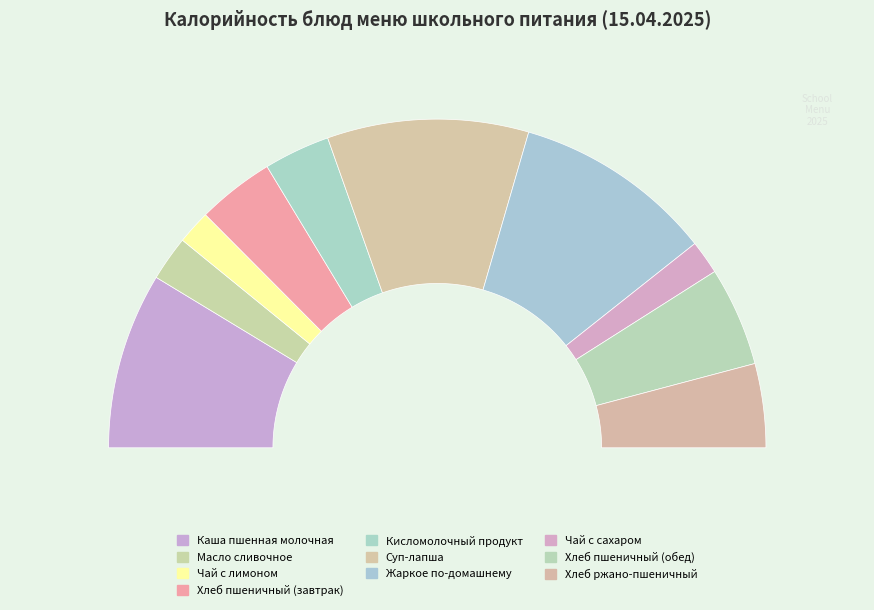

Rank the categories by value from highest to lowest.

Суп-лапша, Жаркое по-домашнему, Каша пшенная молочная, Хлеб пшеничный (обед), Хлеб ржано-пшеничный, Хлеб пшеничный (завтрак), Кисломолочный продукт, Масло сливочное, Чай с лимоном, Чай с сахаром